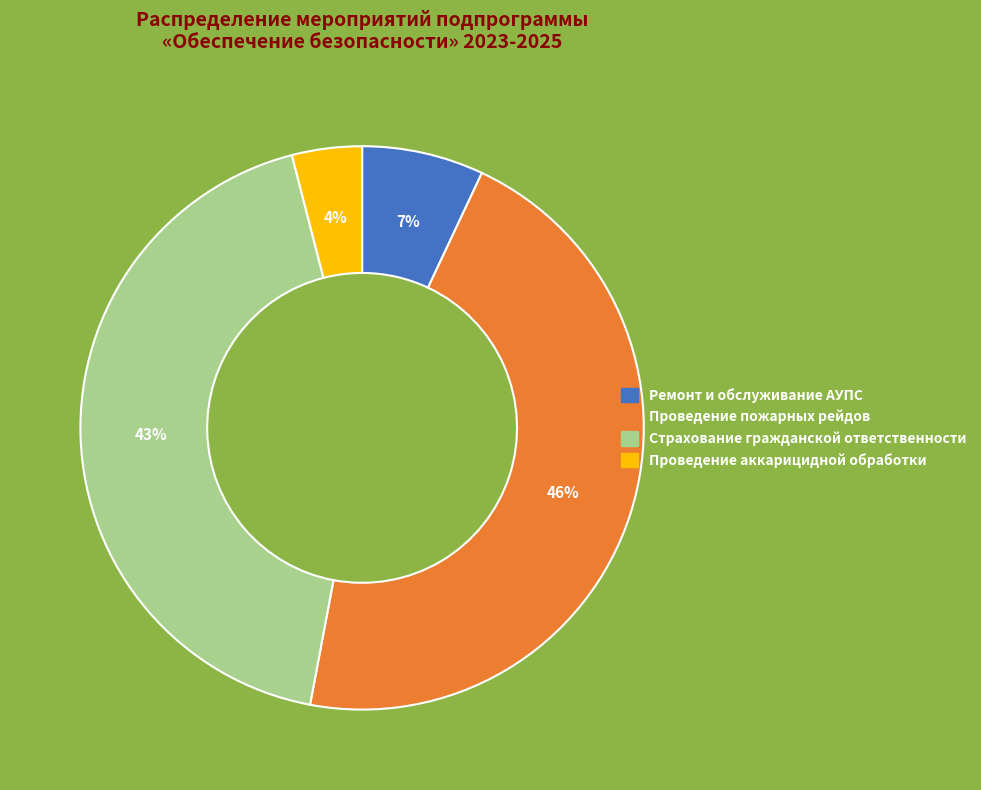

To the nearest percent, what is the difference between the largest and smallest slice percentages?

42%